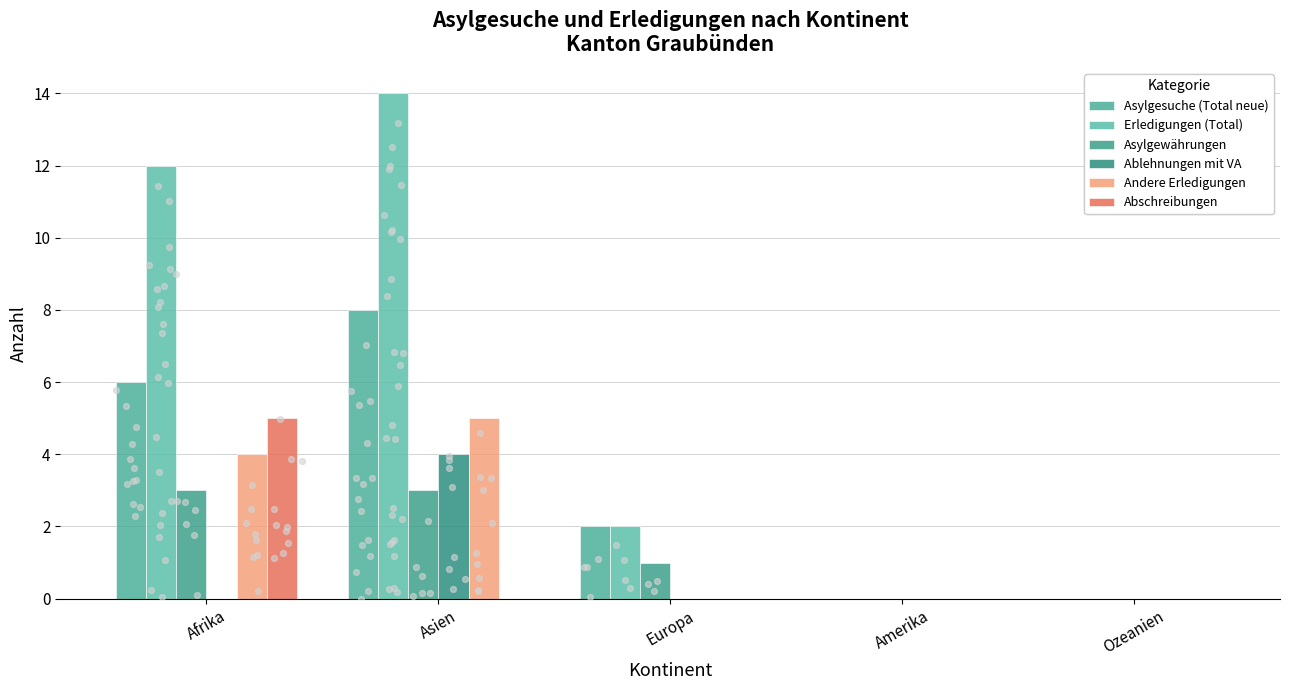

At how many categories does at least one series exceed 5?

2